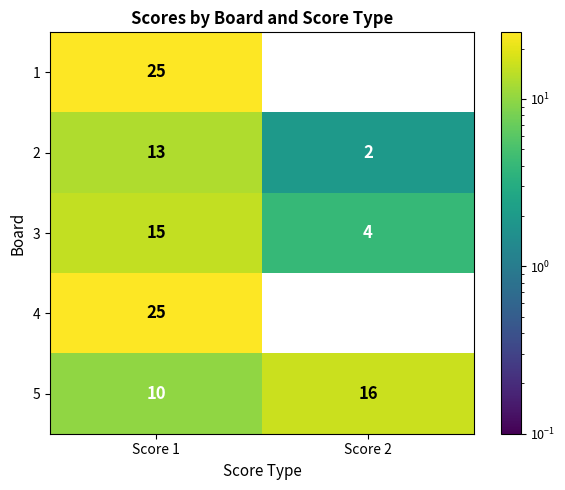

Reading right to left, extract all data points from this chart.

1: Score 2=0	Score 1=25
2: Score 2=2	Score 1=13
3: Score 2=4	Score 1=15
4: Score 2=0	Score 1=25
5: Score 2=16	Score 1=10